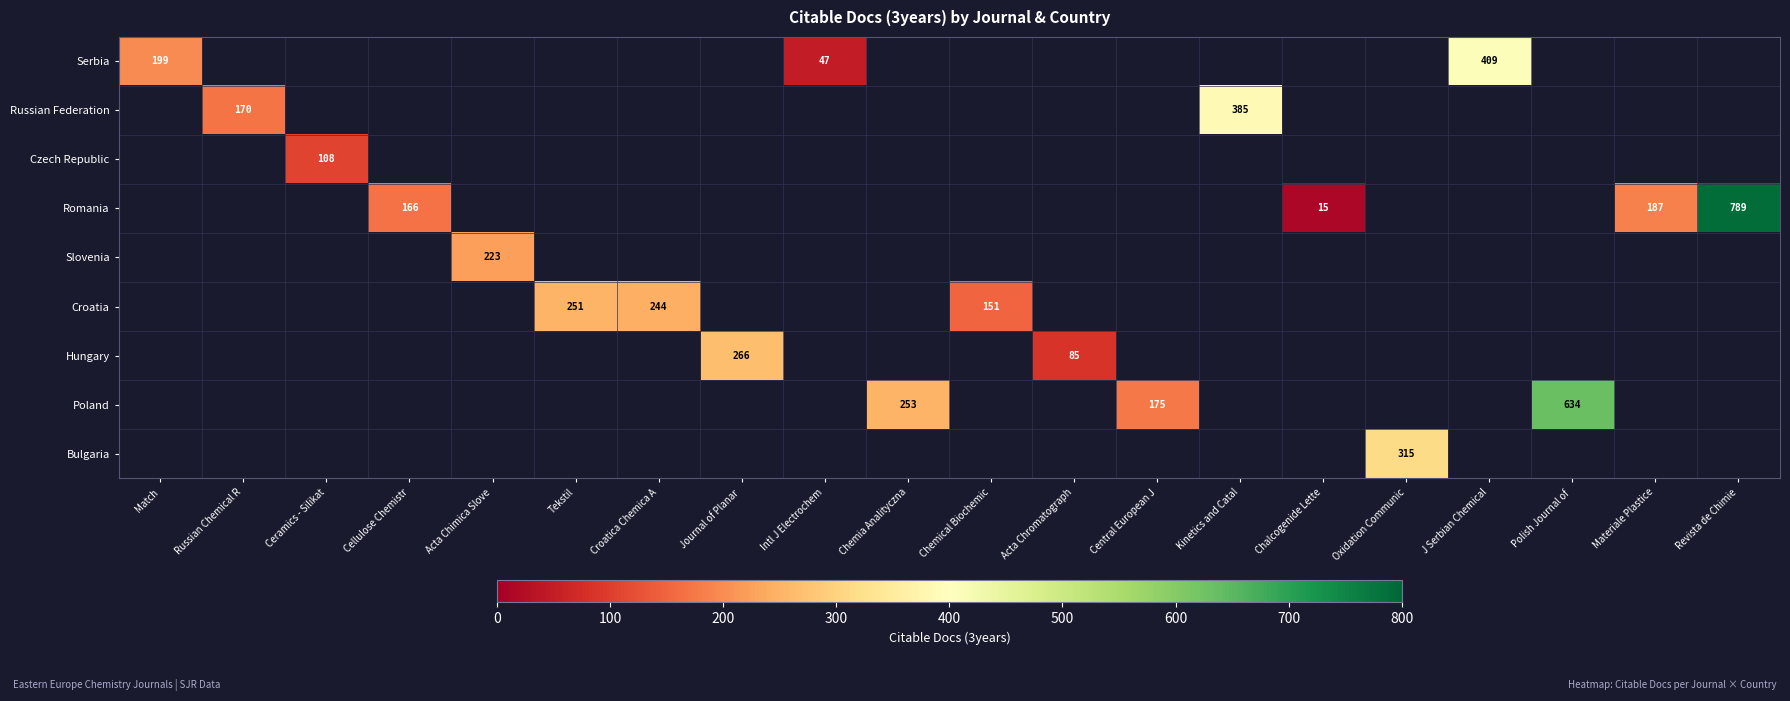

Which has a higher value, Chalcogenide Lette or Chemical Biochemic?

Chemical Biochemic